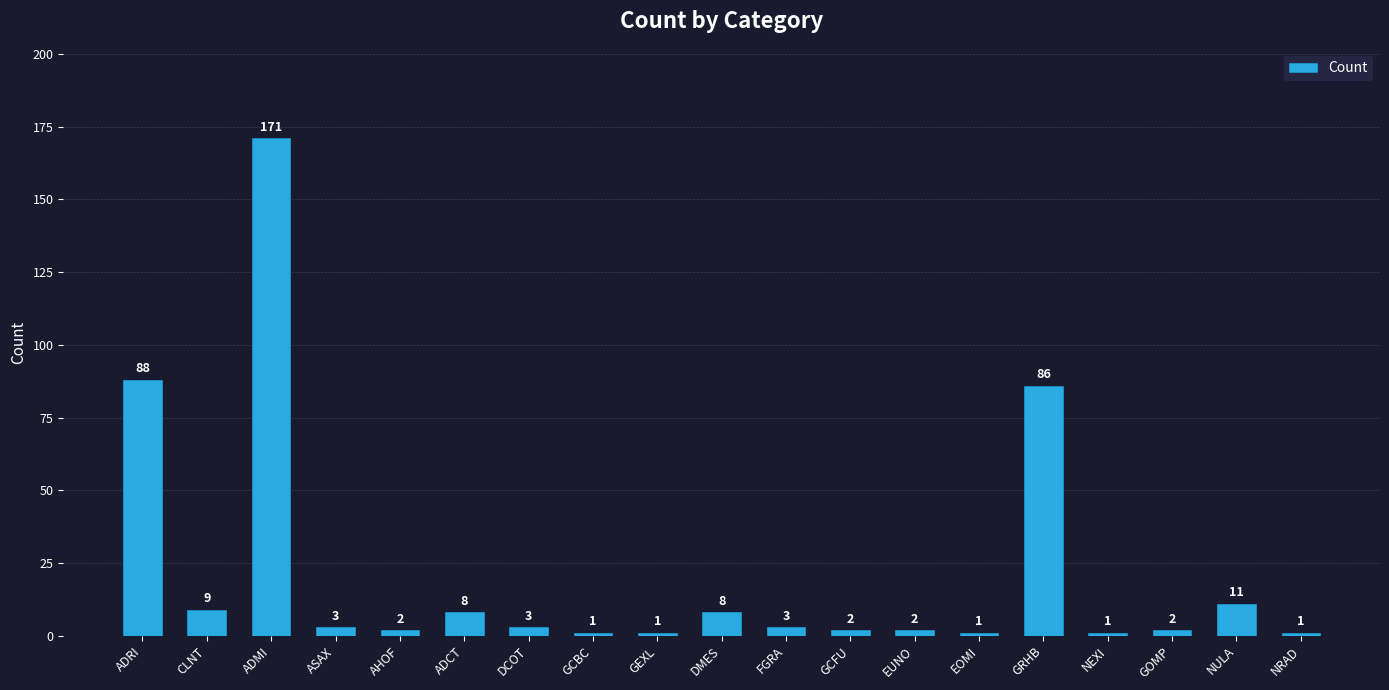

What is the smallest value displayed?

1